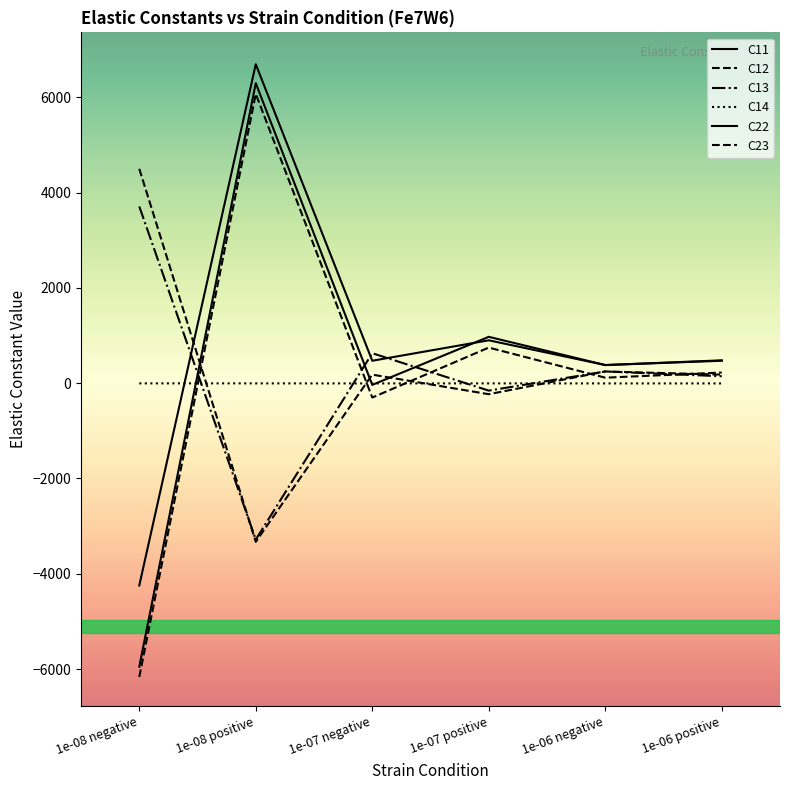

What is the label of the 4th point from the left?

1e-07 positive